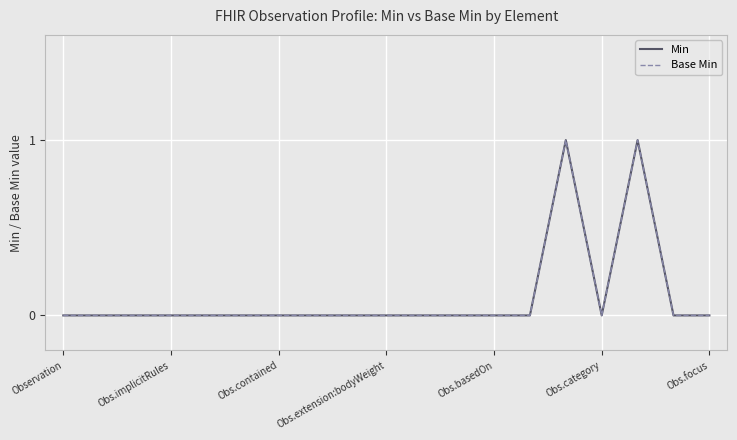

Does the chart display data point markers on the line(s)?

No